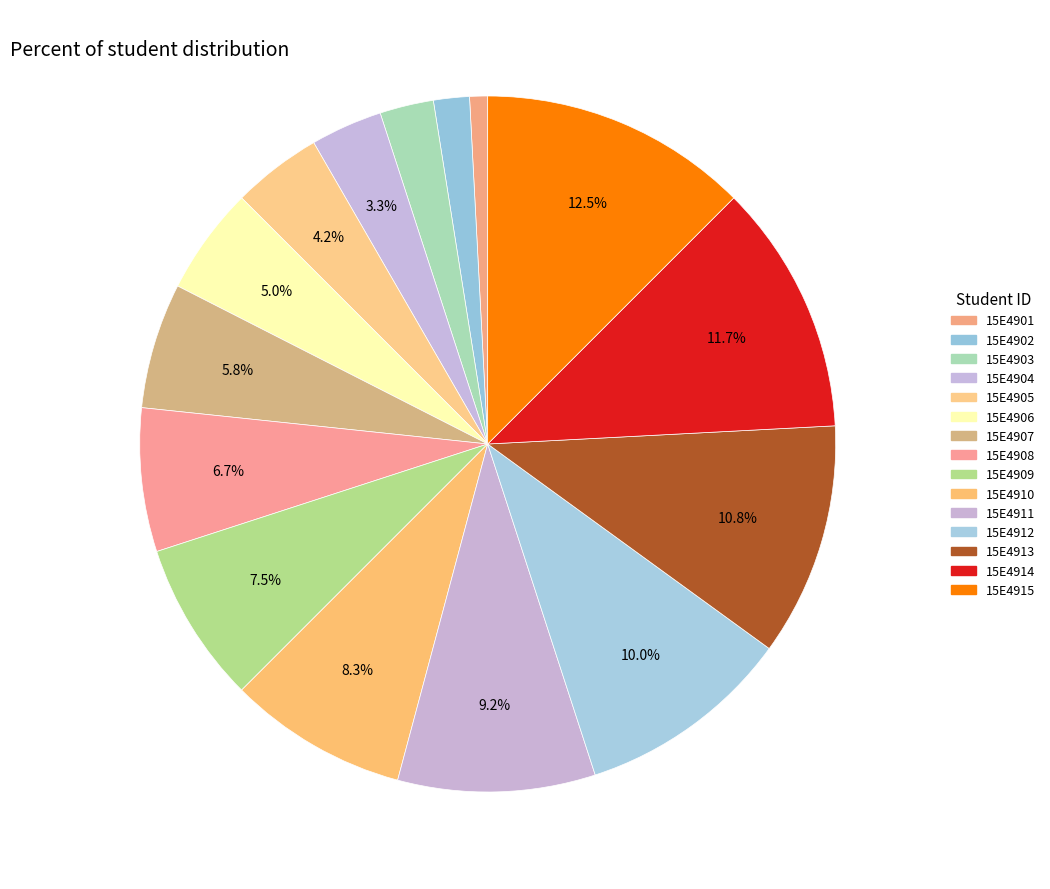

To the nearest percent, what percentage of the pie is 15E4915?

12%